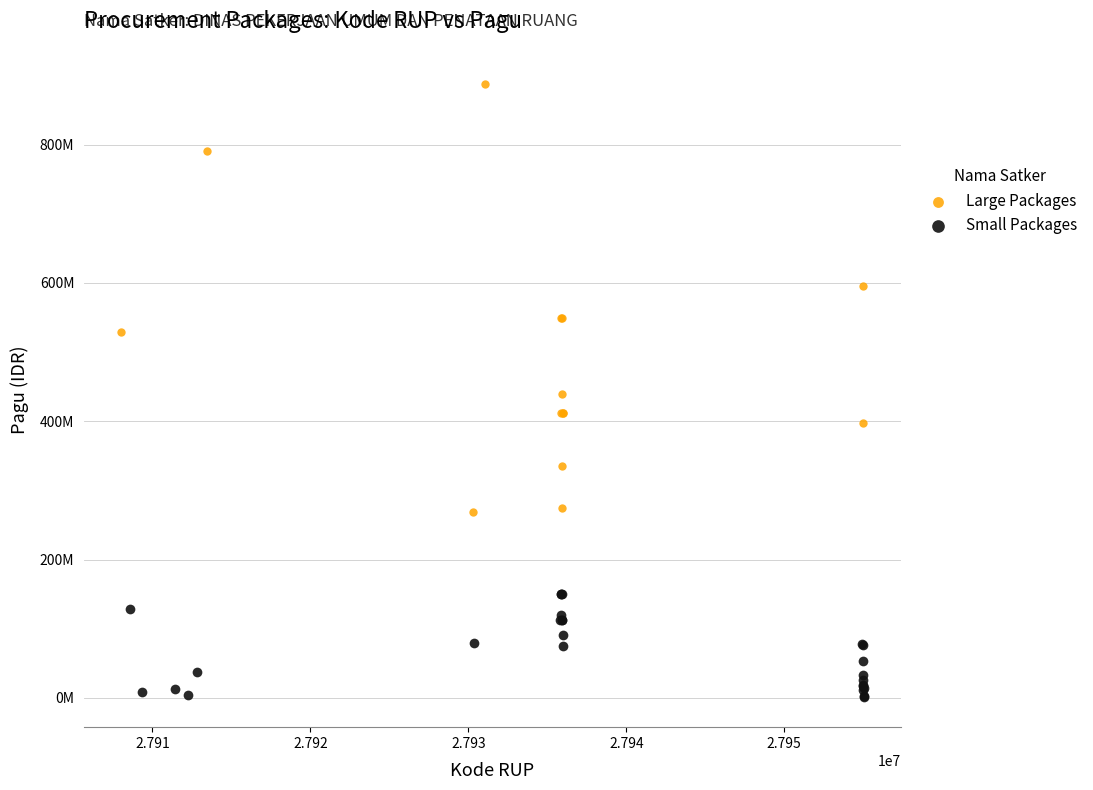

Which series has the widest spread of Y values?

Large Packages